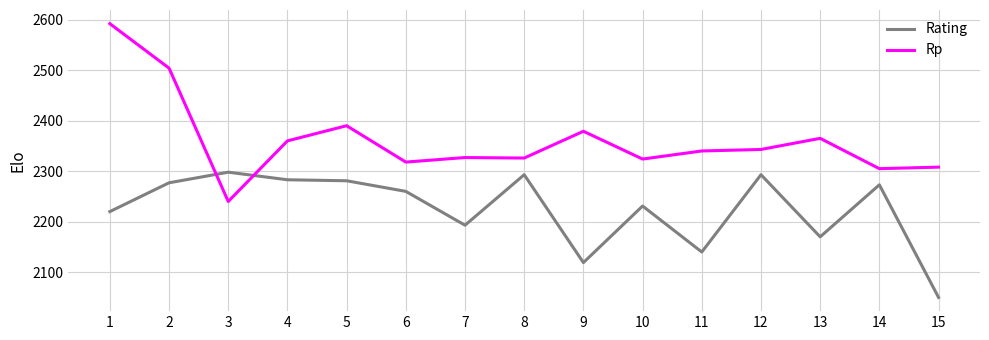

Between which two adjacent categories do Rating and Rp first intersect?

2 and 3